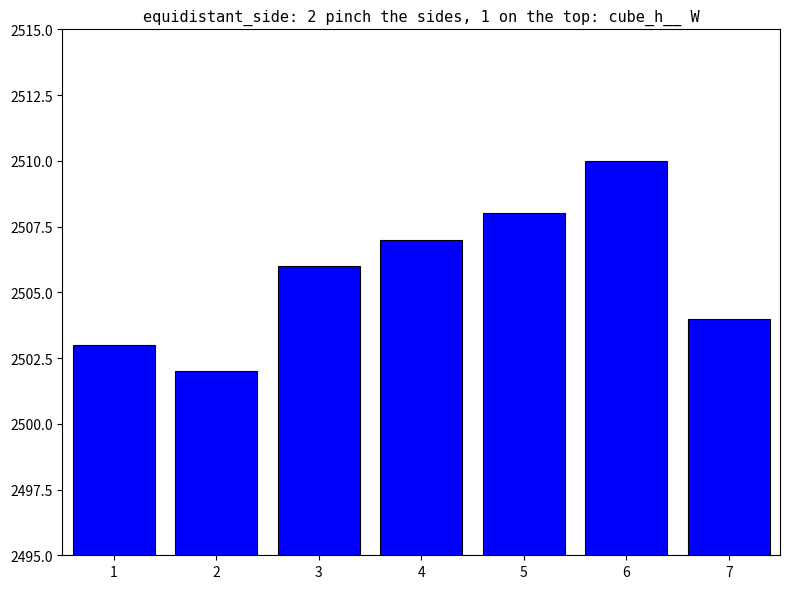

What is the value of the 4th bar from the left?

2507